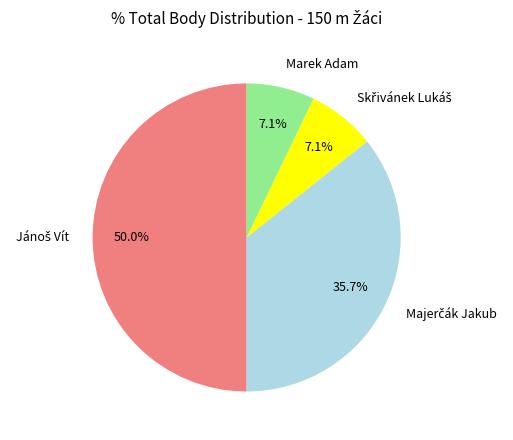

What is the largest slice in the pie chart?

Jánoš Vít